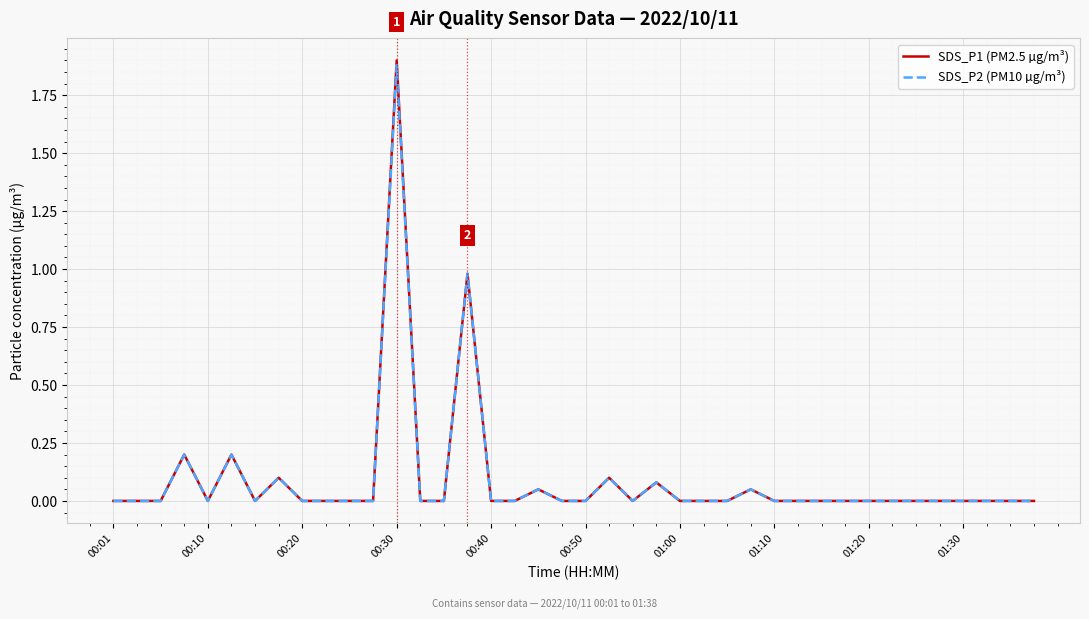

What is the maximum value for SDS_P1 (PM2.5 µg/m³)?

1.9